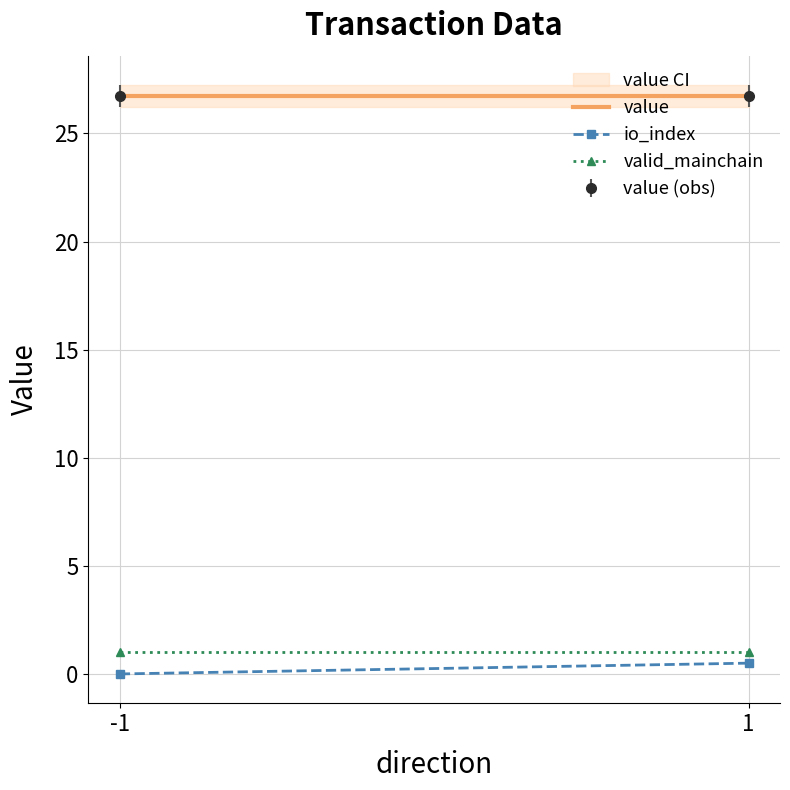

Which series has the largest total across all categories?

value